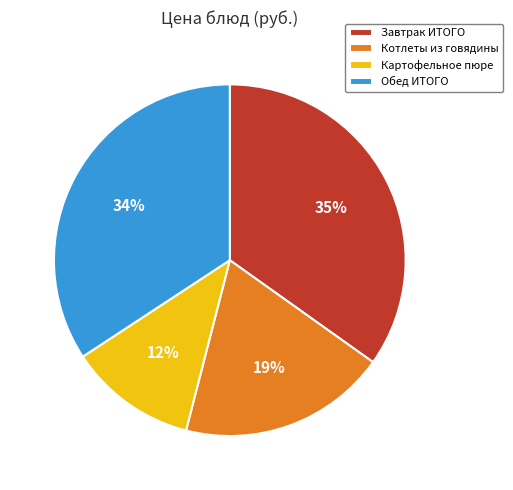

Does Картофельное пюре account for over 50% of the chart?

No